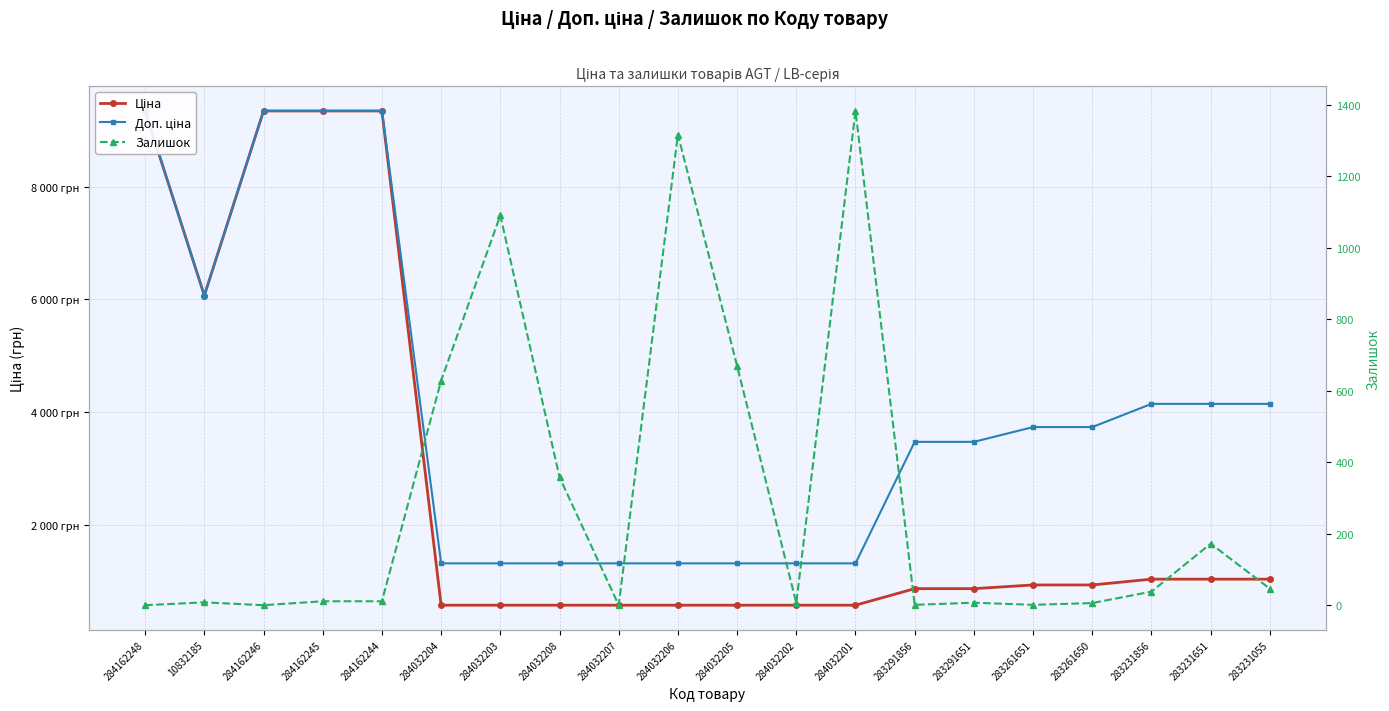

At which label does Ціна first exceed 933?

284162248